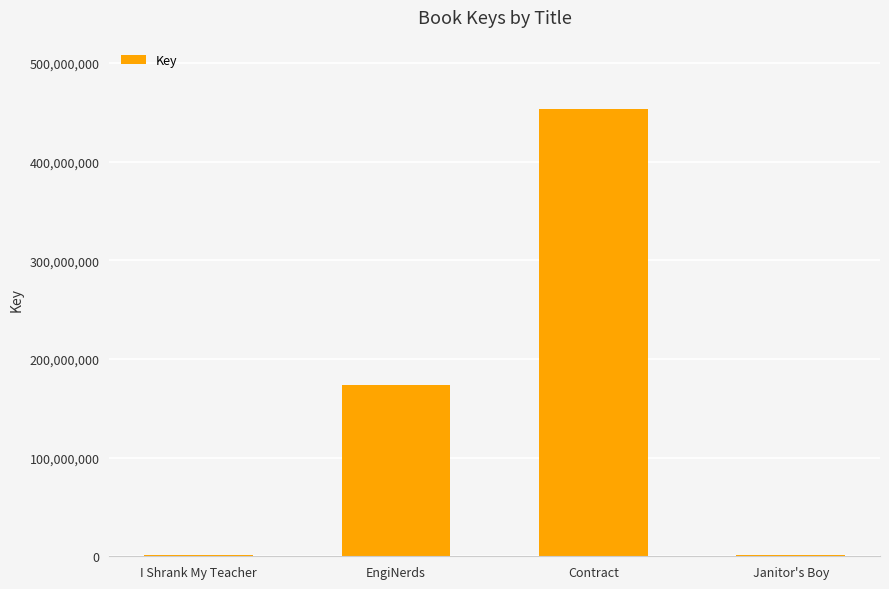

Is it true that the value at EngiNerds is 173498295?

True